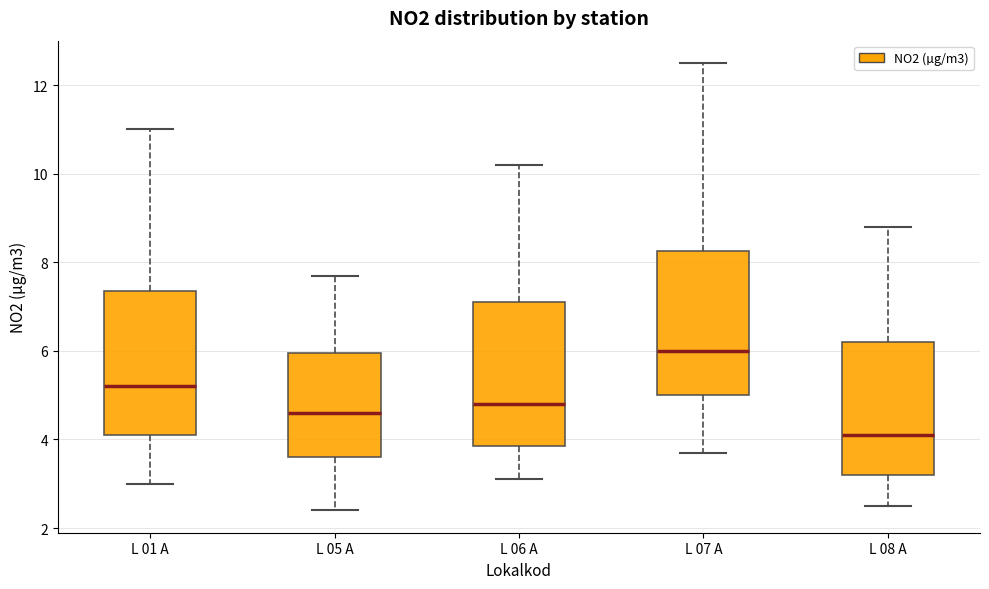

Reading left to right, transcribe this box plot: for each box, give where its median line is, the range the box spans, and where its two whiskers end, as read against the y-axis. The values are not printed on the chart, so give them approximately, as read against the axis.

L 01 A: median 5.2, box 4.2 to 7.4, whiskers 3.0 to 11.0
L 05 A: median 4.6, box 3.6 to 6.0, whiskers 2.4 to 7.8
L 06 A: median 4.8, box 3.8 to 7.2, whiskers 3.2 to 10.2
L 07 A: median 6.0, box 5.0 to 8.2, whiskers 3.8 to 12.6
L 08 A: median 4.2, box 3.2 to 6.2, whiskers 2.6 to 8.8